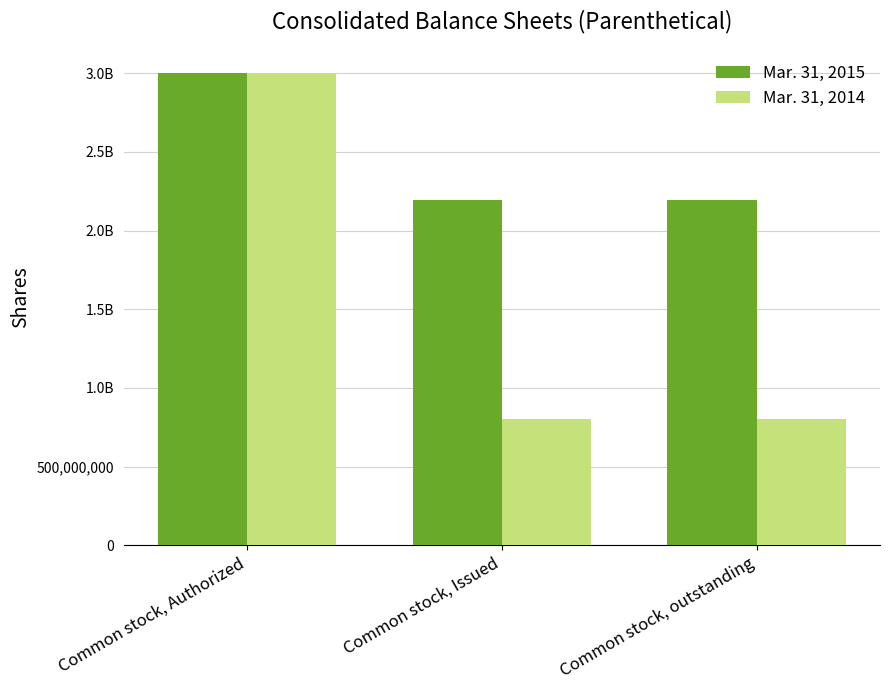

What is the sum of all Mar. 31, 2015 values?

7383540724